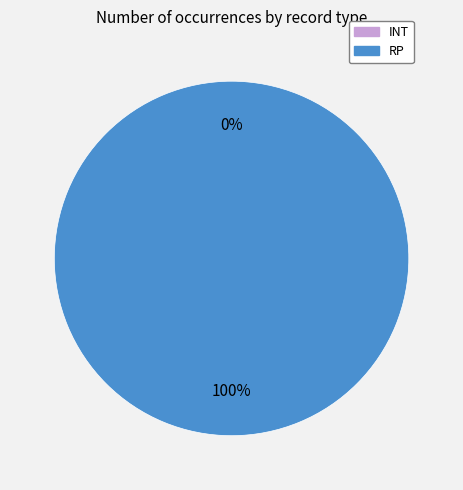

Rank the categories by value from highest to lowest.

RP, INT